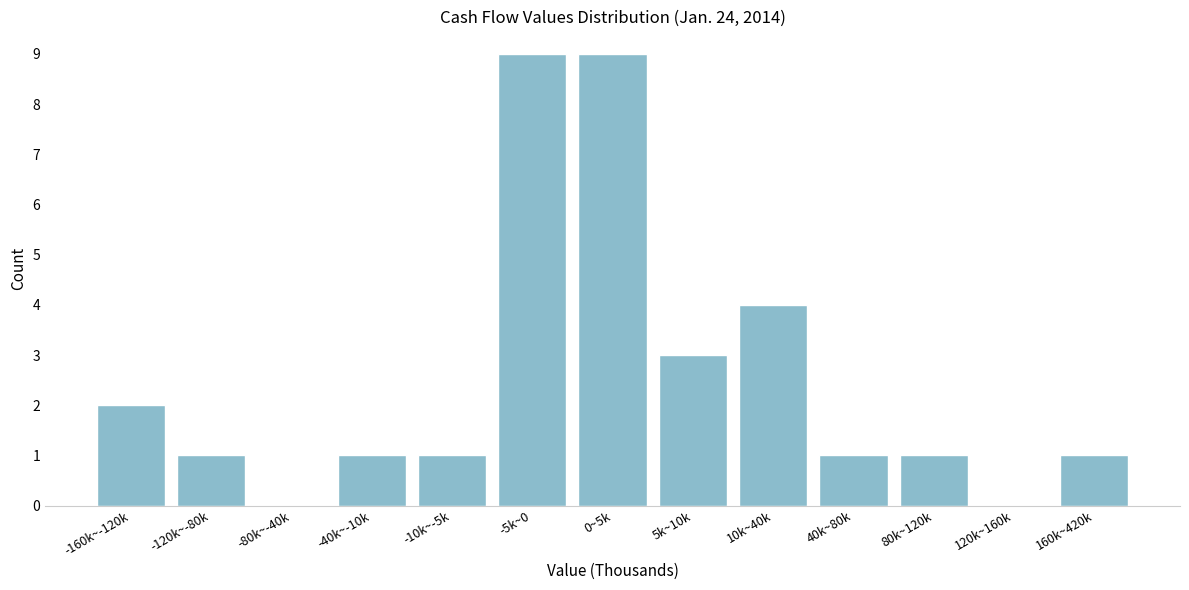

Reading left to right, what are all the values shown in this chart?

-160k~-120k=2	-120k~-80k=1	-80k~-40k=0	-40k~-10k=1	-10k~-5k=1	-5k~0=9	0~5k=9	5k~10k=3	10k~40k=4	40k~80k=1	80k~120k=1	120k~160k=0	160k~420k=1